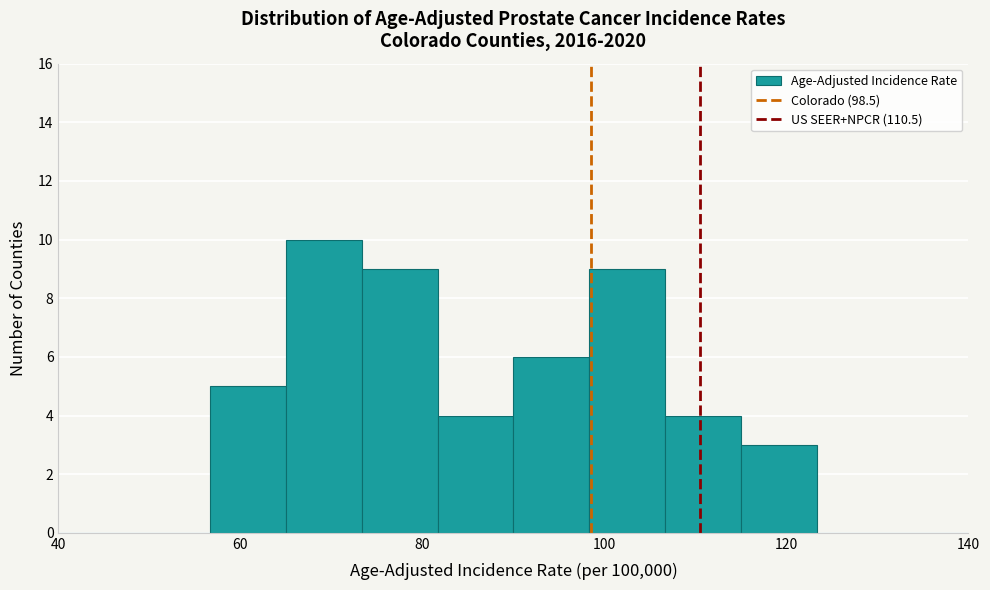

Reading left to right, list every bar in this chart as the range it spans on the x-axis followed by its height. Neither the bar edges nor the heights are printed on the chart, so give them approximately, as read against the axes.

40 to 48: 0
48 to 56: 0
56 to 66: 5
66 to 74: 10
74 to 82: 9
82 to 90: 4
90 to 98: 6
98 to 106: 9
106 to 116: 4
116 to 124: 3
124 to 132: 0
132 to 140: 0